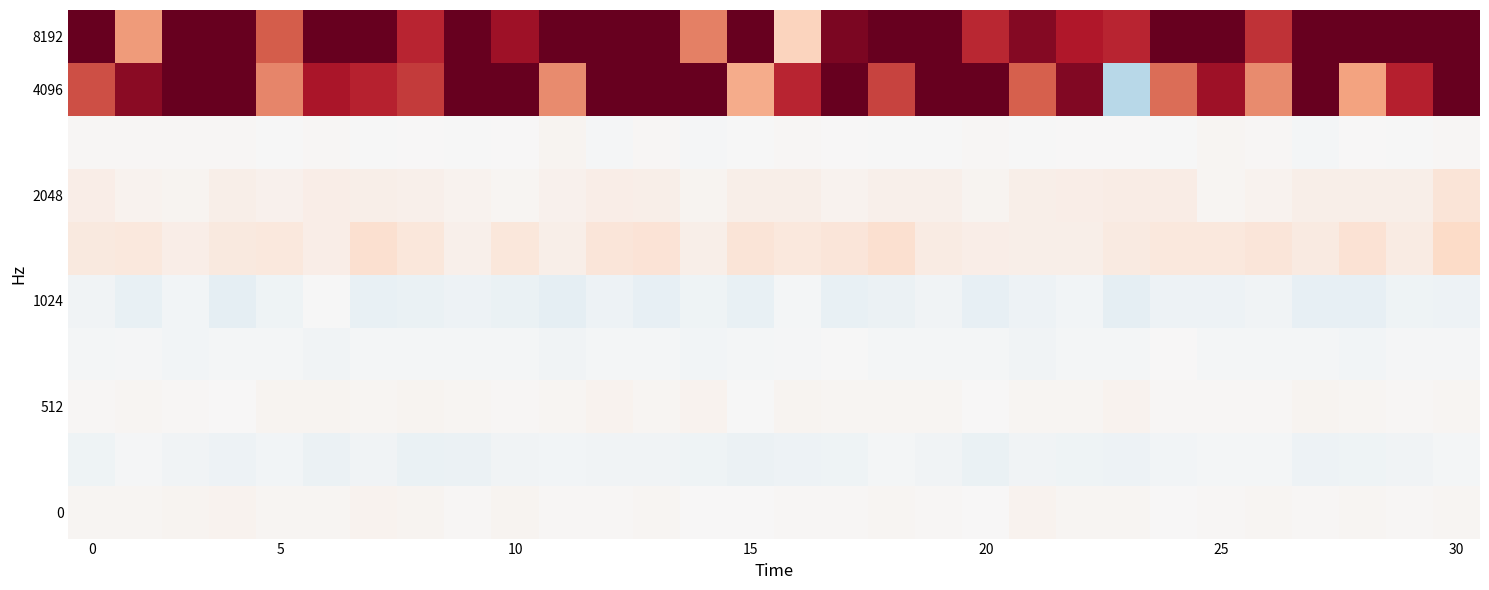

What is the greatest value displayed?

1.0